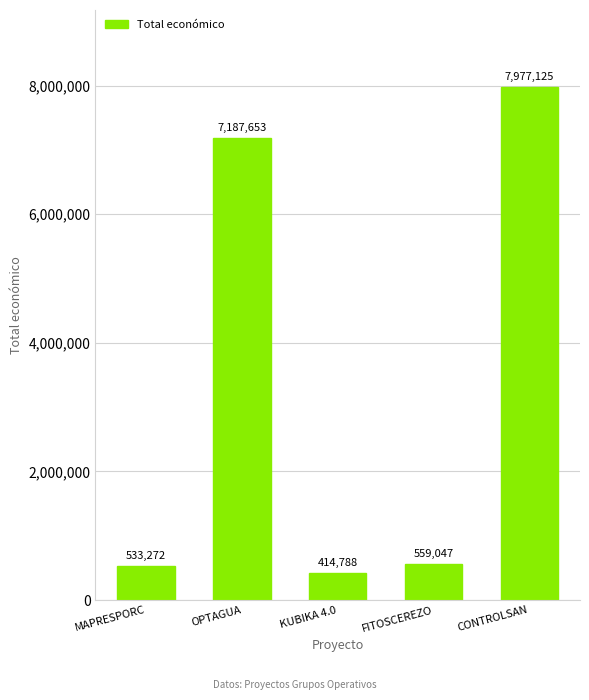

What is the sum of all values?

16671885